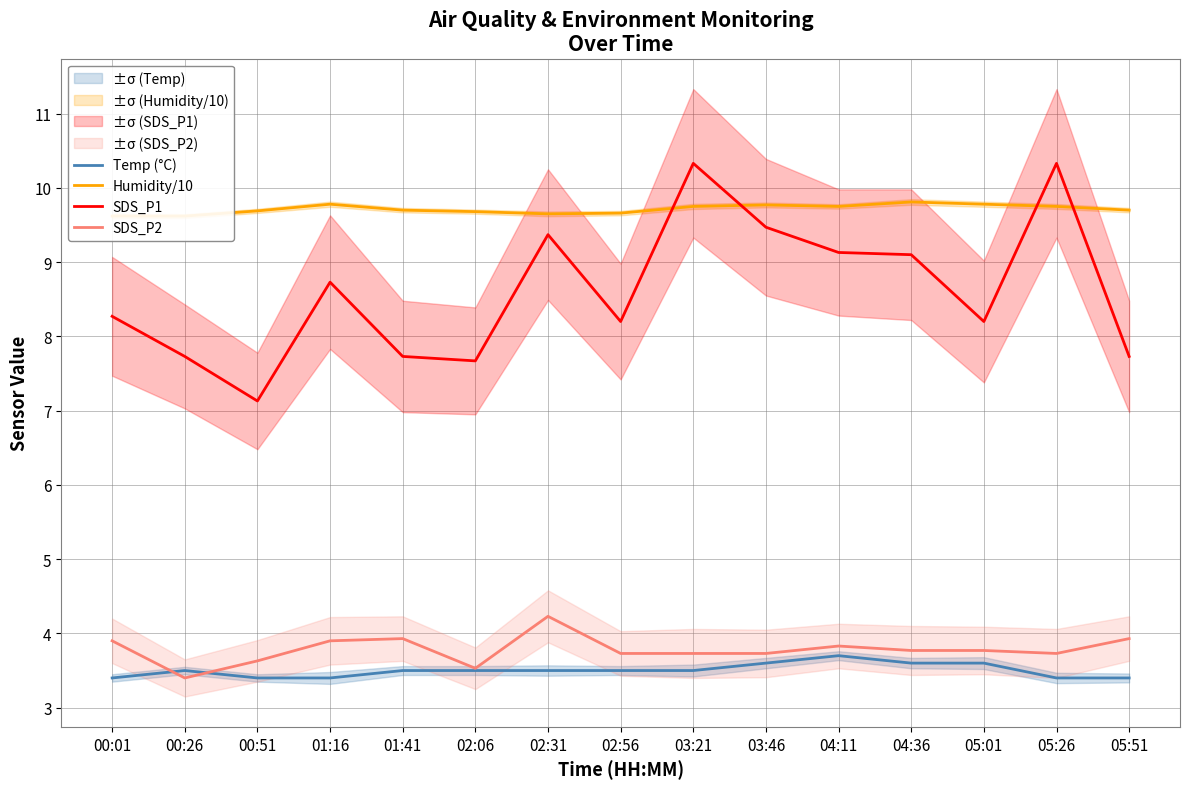

How many Temp (°C) values are between 3 and 4?

15